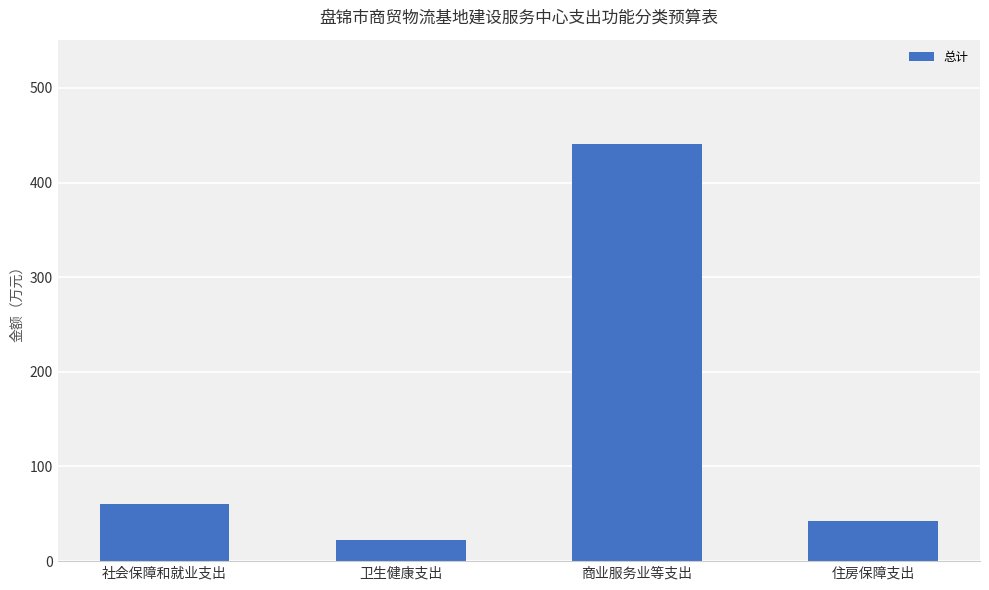

Between 卫生健康支出 and 商业服务业等支出, which is larger?

商业服务业等支出